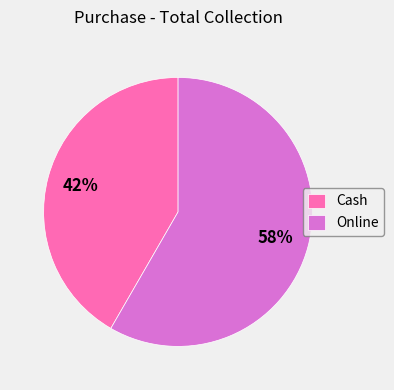

Is it true that Cash is 42% of the pie?

True